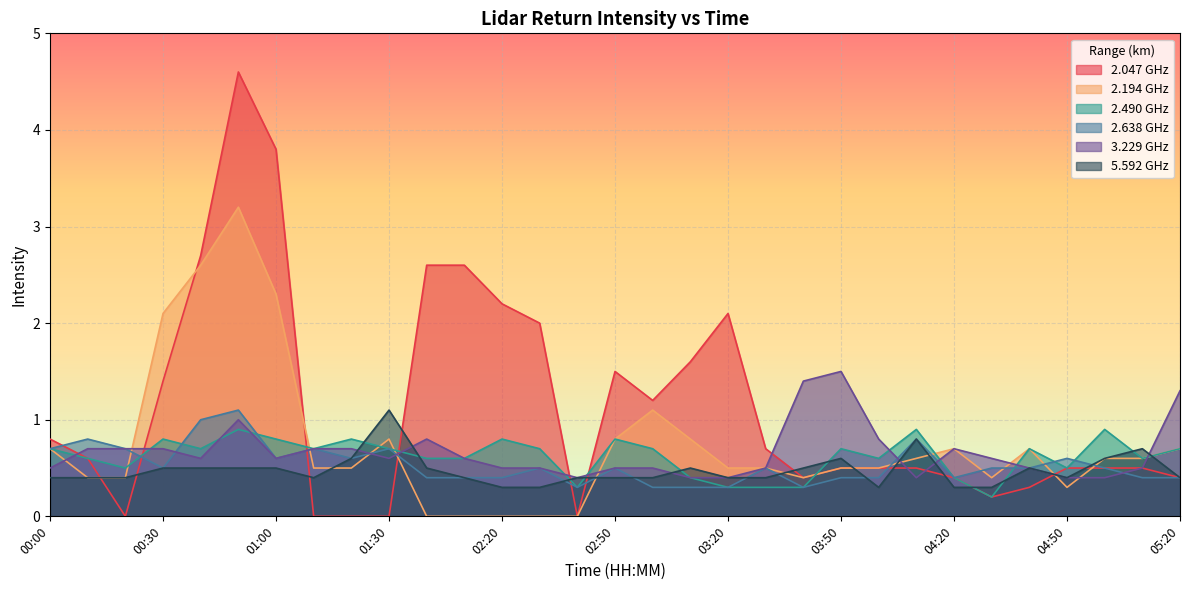

How many lines are shown in the chart?

6